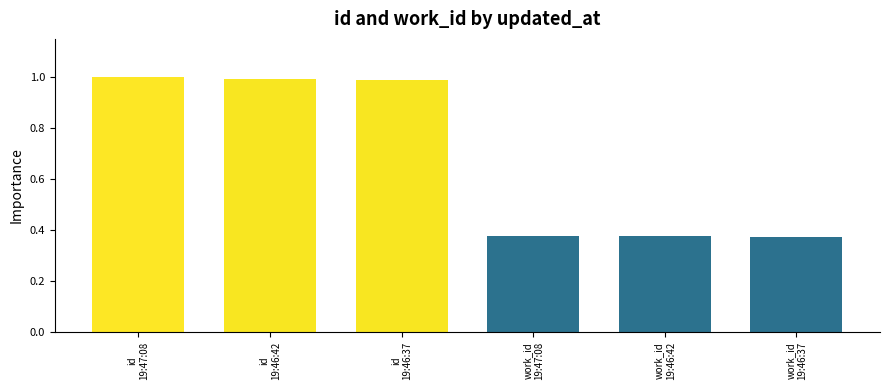

True or false: the data shows 1.4 at id
19:47:08.

False